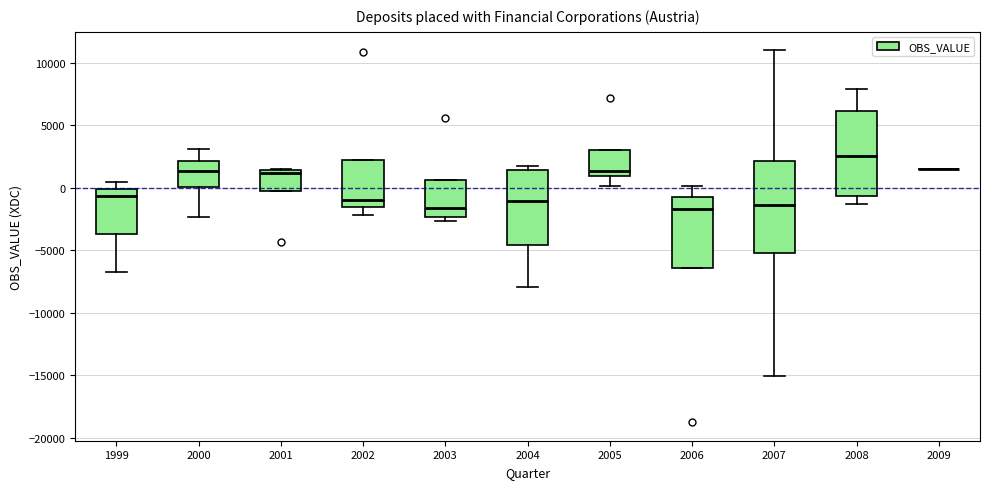

Reading left to right, read every box against the y-axis: the position of its median line, the range the box covers, and the ends of its whiskers. The values are not printed on the chart, so give them approximately, as read against the axis.

1999: median -500, box -3500 to 0, whiskers -6500 to 500
2000: median 1500, box 0 to 2000, whiskers -2500 to 3000
2001: median 1000, box -500 to 1500, whiskers -500 to 1500
2002: median -1000, box -1500 to 2000, whiskers -2000 to 2000
2003: median -1500, box -2500 to 500, whiskers -2500 (just below the box's lower edge) to 500
2004: median -1000, box -4500 to 1500, whiskers -8000 to 1500 (just above the box's upper edge)
2005: median 1500, box 1000 to 3000, whiskers 0 to 3000
2006: median -1500, box -6500 to -1000, whiskers -6500 to 0
2007: median -1500, box -5000 to 2000, whiskers -15000 to 11000
2008: median 2500, box -500 to 6000, whiskers -1500 to 8000
2009: box collapsed to a line at 1500, whiskers 1500 to 1500